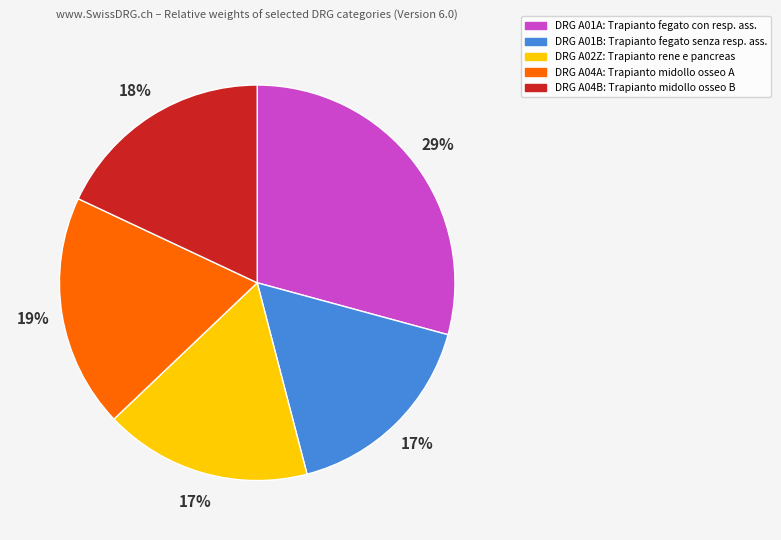

Which category has the biggest portion of the pie?

DRG A01A: Trapianto fegato con resp. ass.